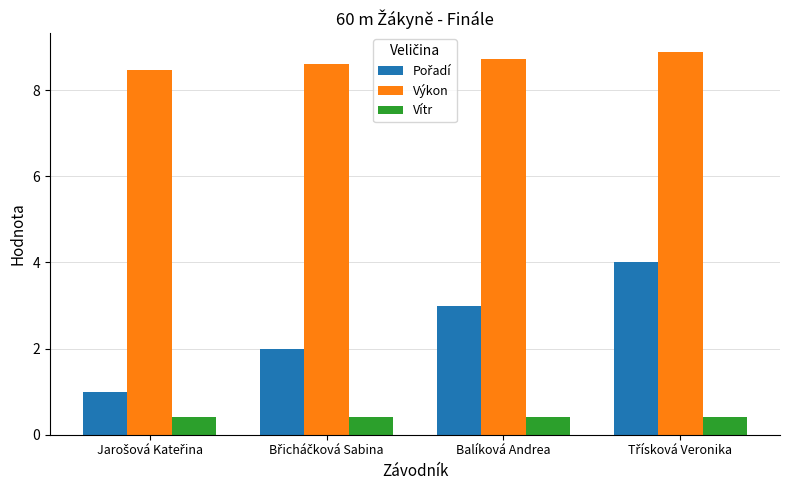

What is the maximum value shown in the chart?

8.9